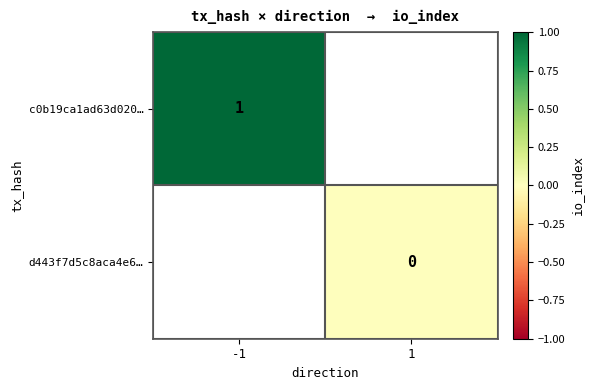

Is it true that c0b19ca1ad63d020… equals 1 at -1?

True